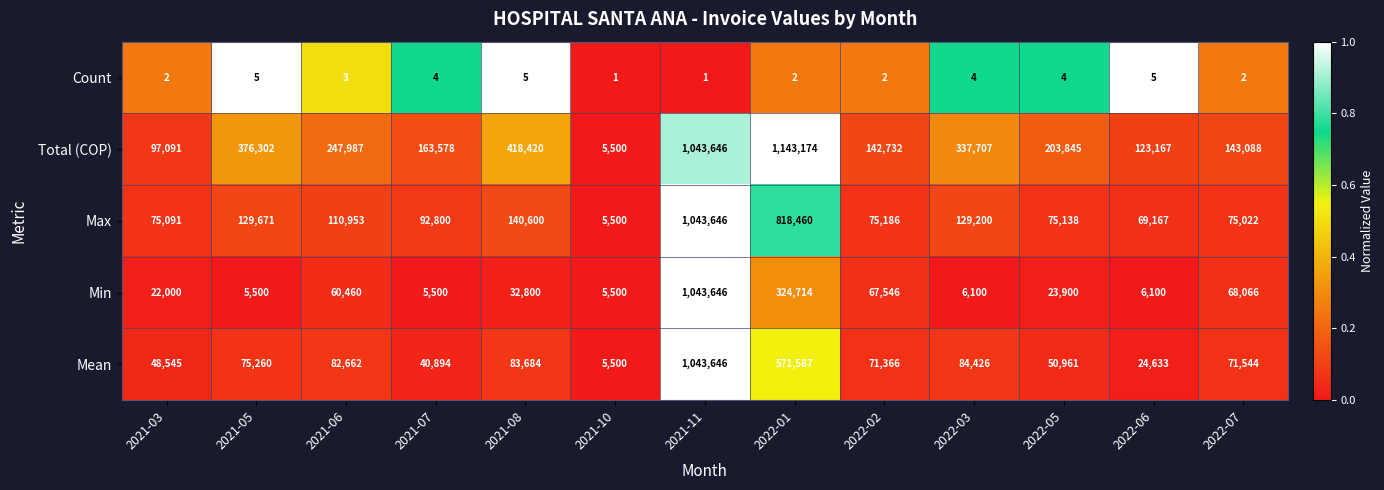

True or false: Max has a value of 75186 at 2022-02.

True